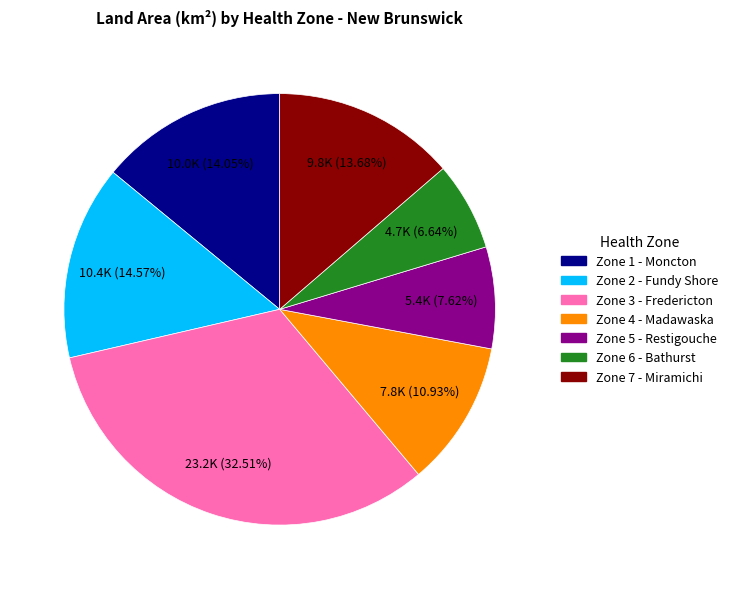

Does any single category account for the majority?

No